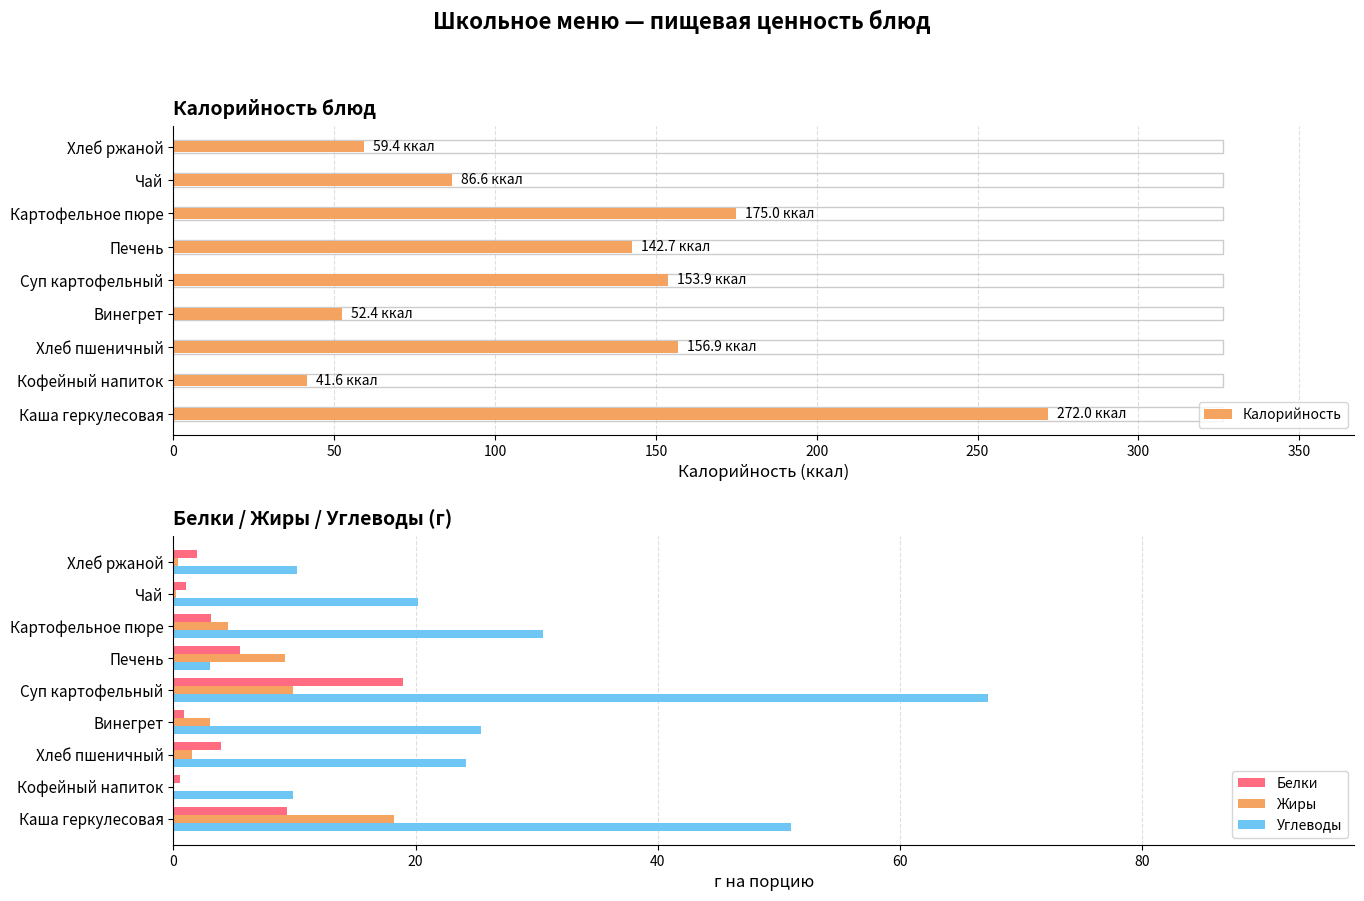

Rank the series by their maximum value, from highest to lowest.

Калорийность, Углеводы, Белки, Жиры